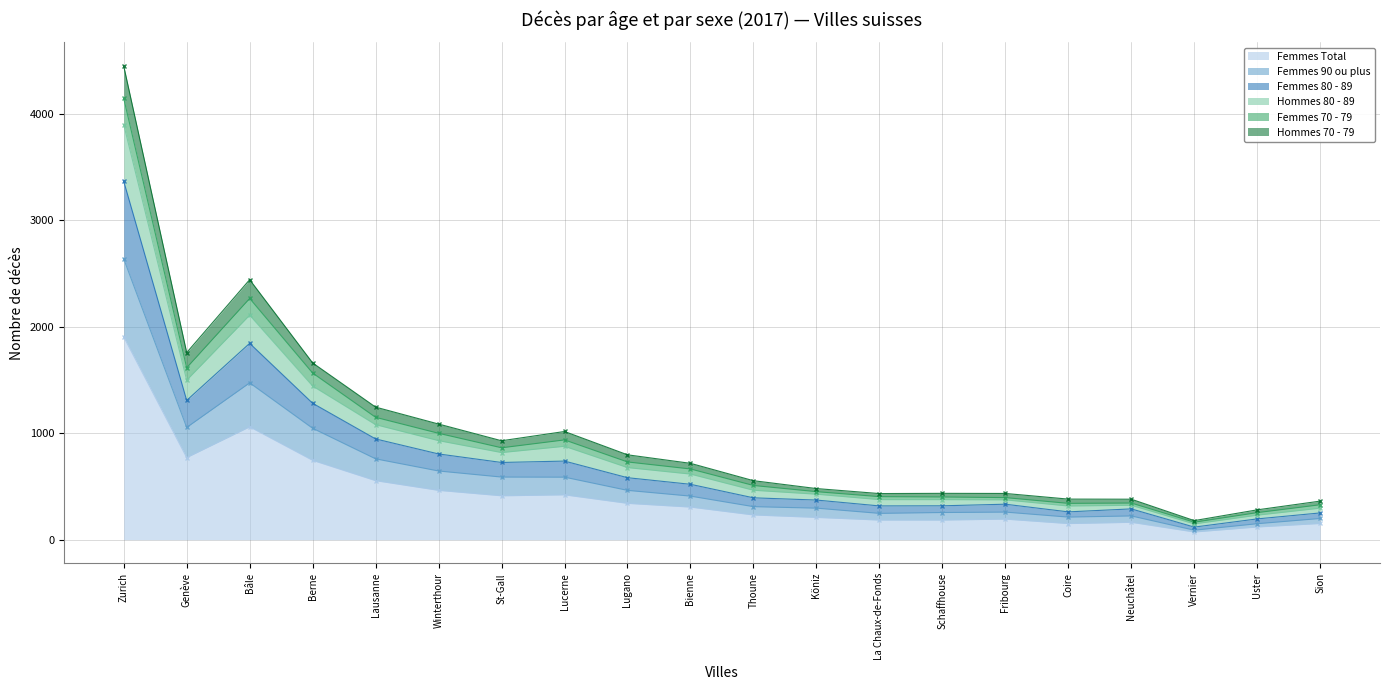

Where is Femmes 80 - 89 nearest to the value 2023?

Bâle